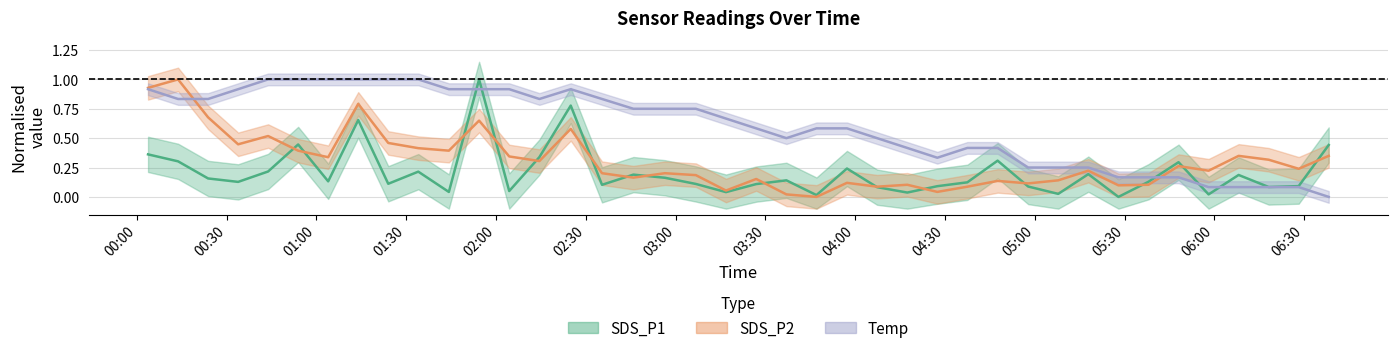

What are all the series names shown in the legend?

SDS_P1, SDS_P2, Temp